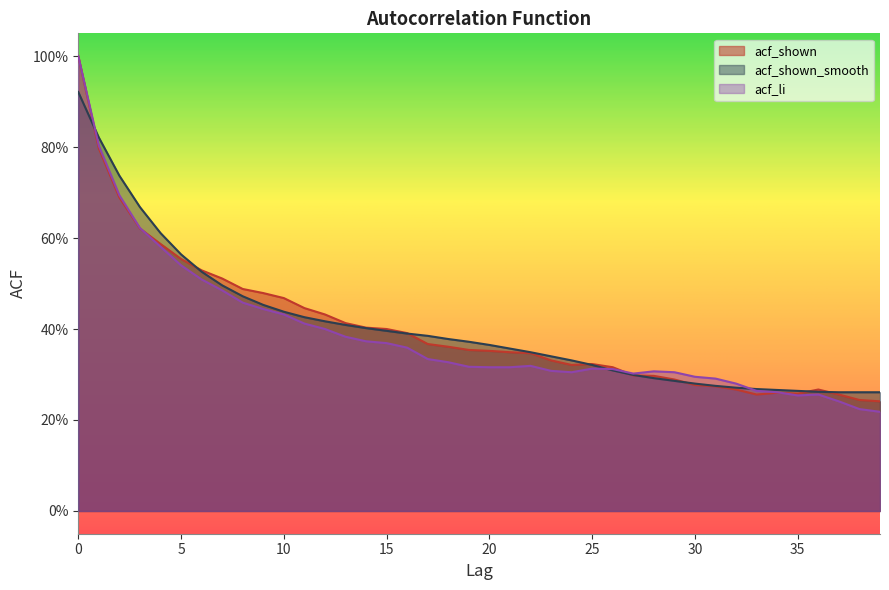

How many intersections are there between acf_li and acf_shown?

3